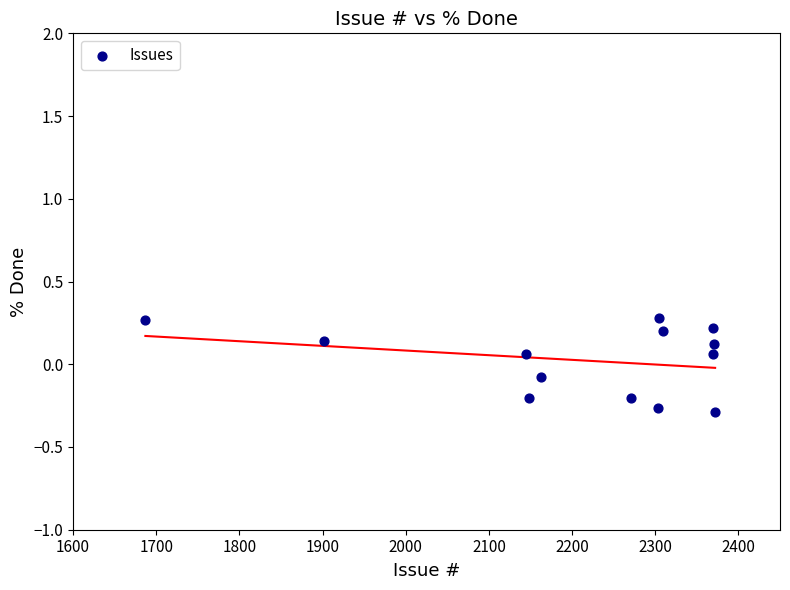

What is the range of X values (max minus min)?

685.0